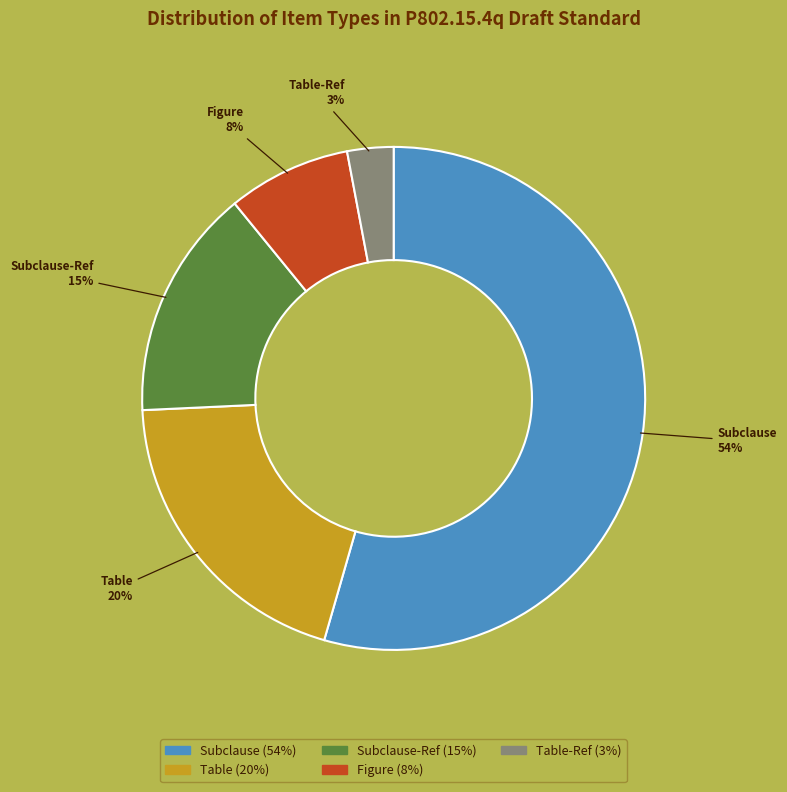

To the nearest percent, what is the average slice percentage?

20%